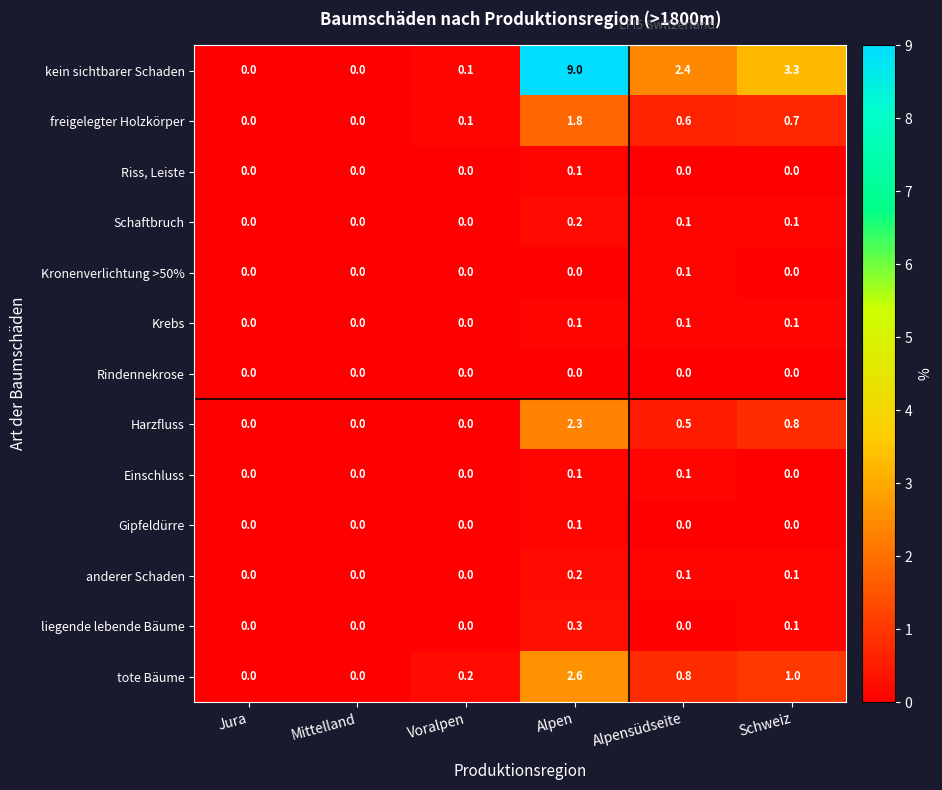

Which series has the largest total across all categories?

kein sichtbarer Schaden